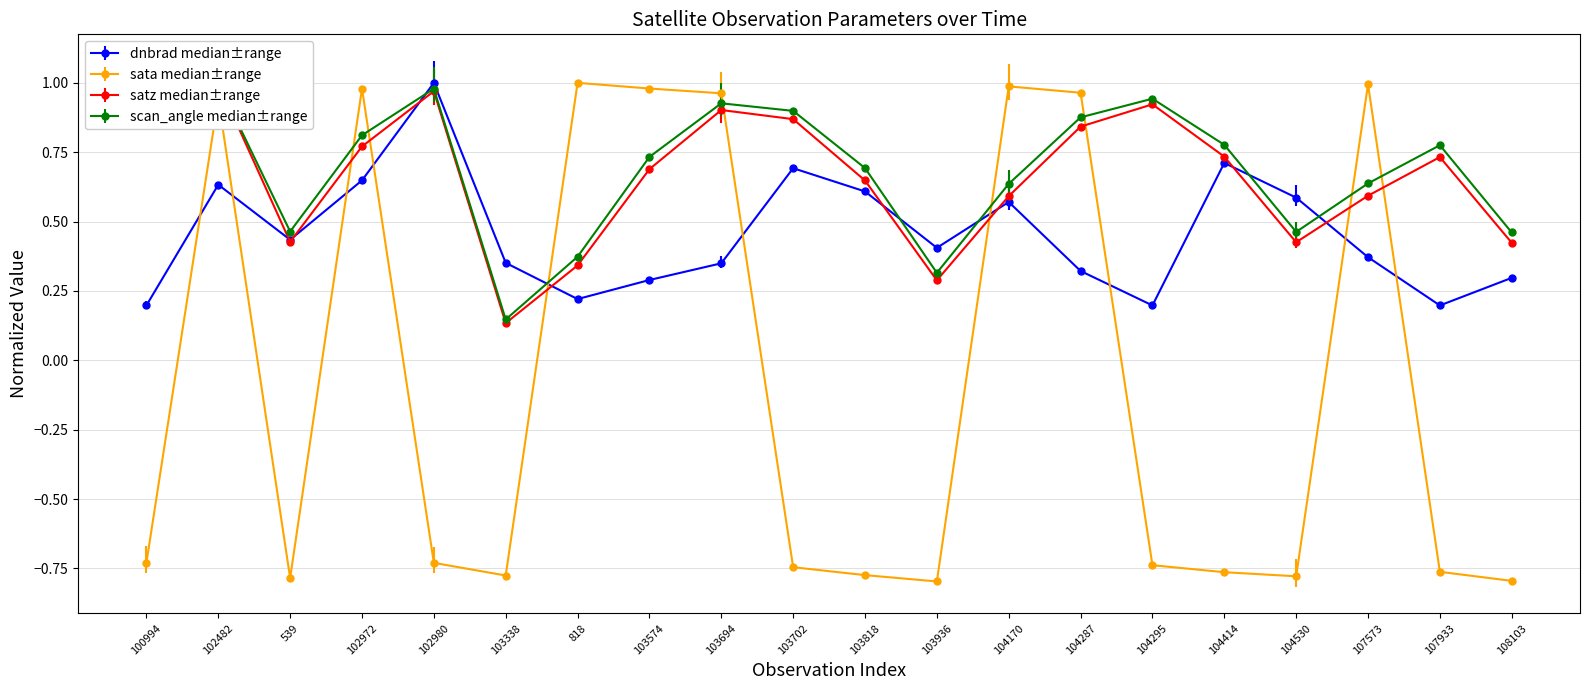

How many data points does each series have?

20